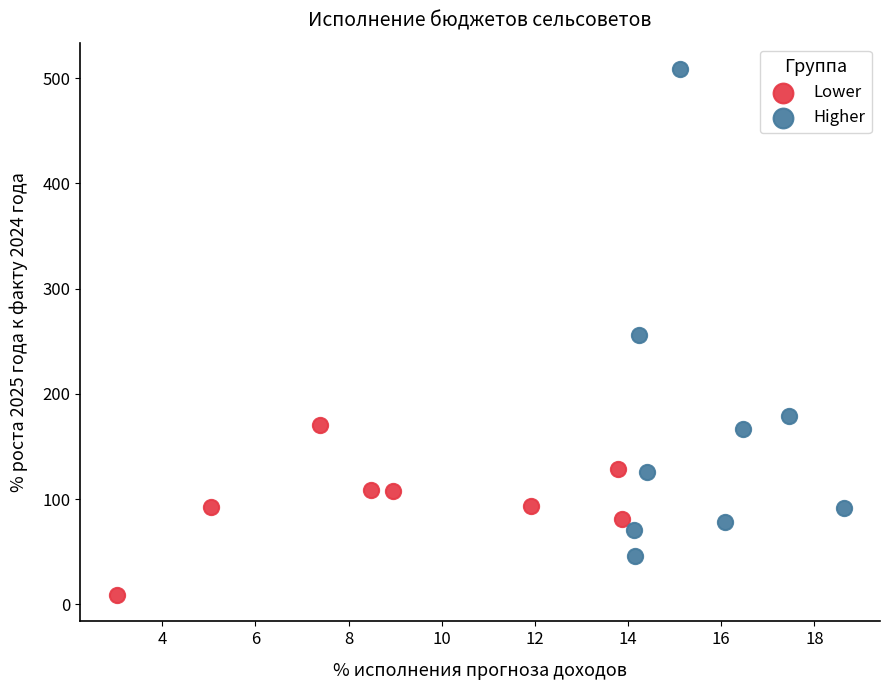

Which series reaches the maximum Y coordinate?

Higher